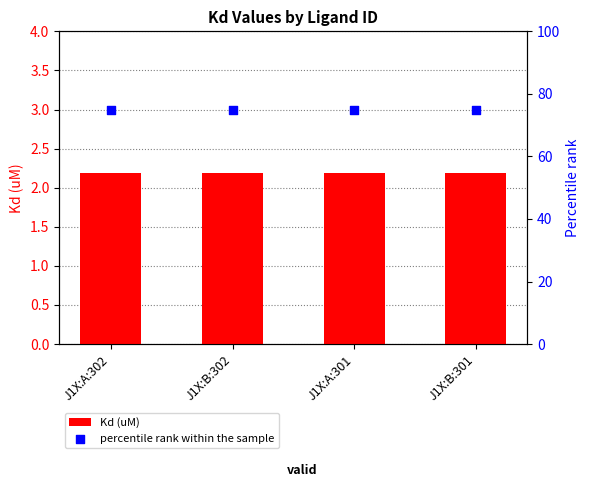

What is the total value across all series at J1X:A:302?

77.2